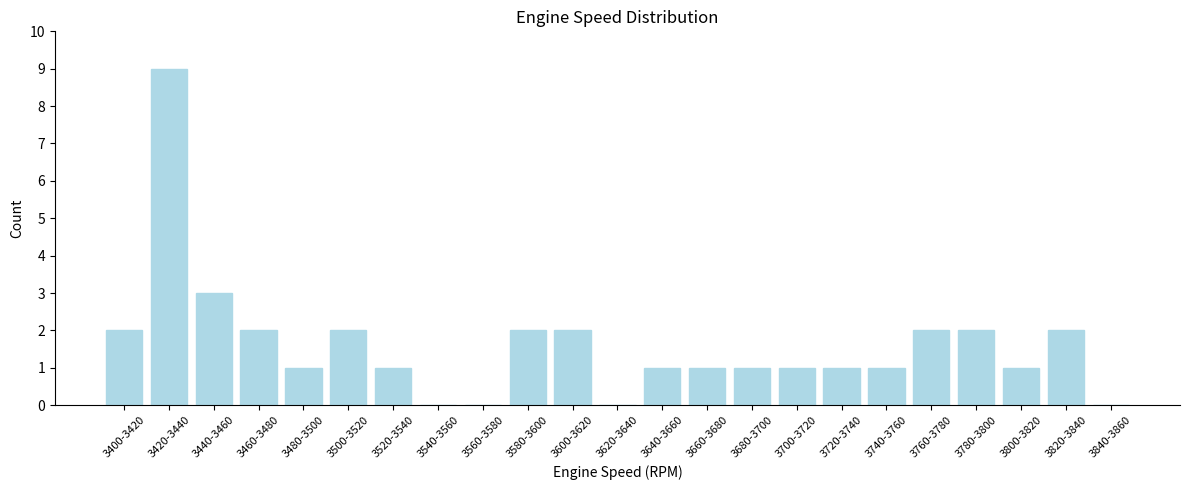

Reading left to right, transcribe all the data shown in this chart.

3400-3420=2	3420-3440=9	3440-3460=3	3460-3480=2	3480-3500=1	3500-3520=2	3520-3540=1	3540-3560=0	3560-3580=0	3580-3600=2	3600-3620=2	3620-3640=0	3640-3660=1	3660-3680=1	3680-3700=1	3700-3720=1	3720-3740=1	3740-3760=1	3760-3780=2	3780-3800=2	3800-3820=1	3820-3840=2	3840-3860=0